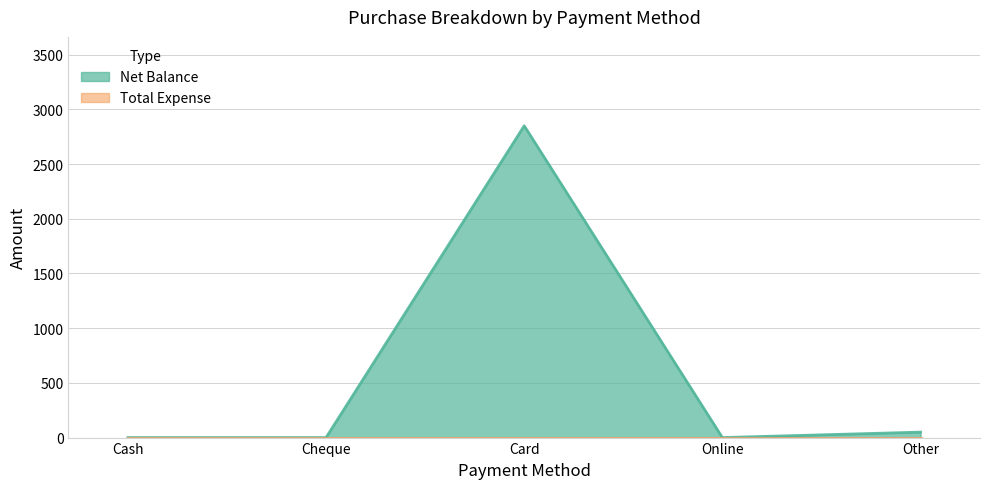

True or false: the data has more than 0 interior local peaks.

True